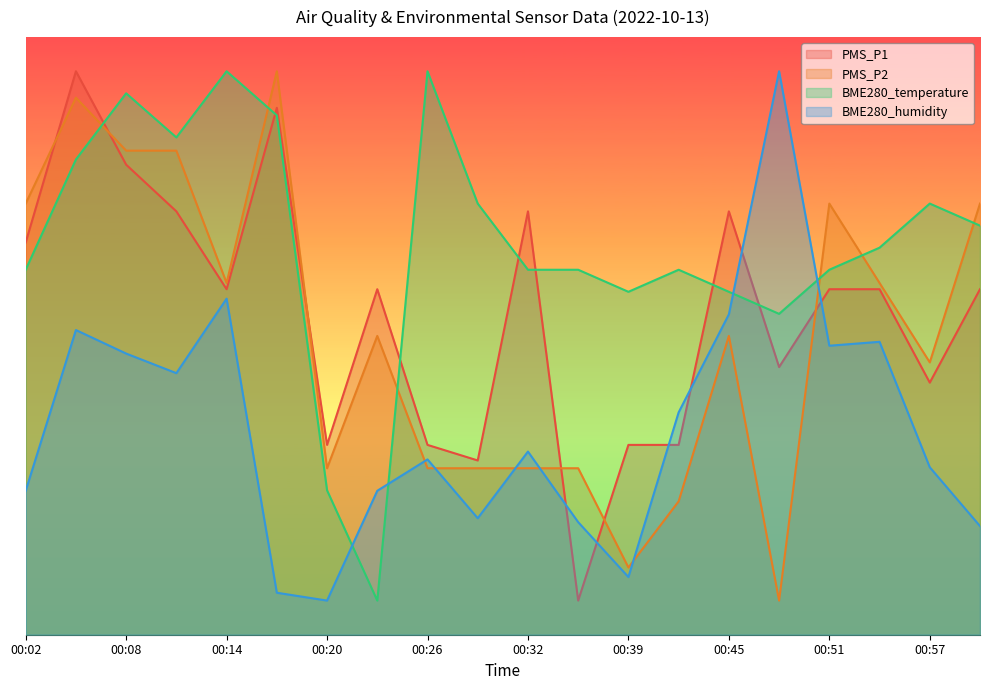

True or false: BME280_temperature and PMS_P2 intersect in this chart.

True